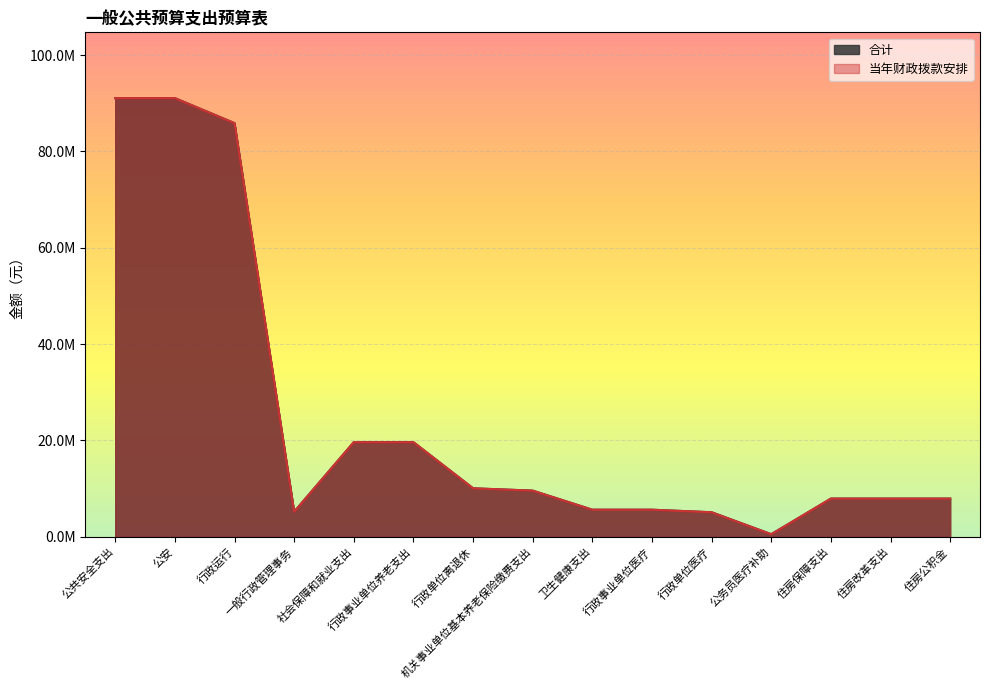

The value of 合计 at 社会保障和就业支出 is 9623073.9. True or false?

False